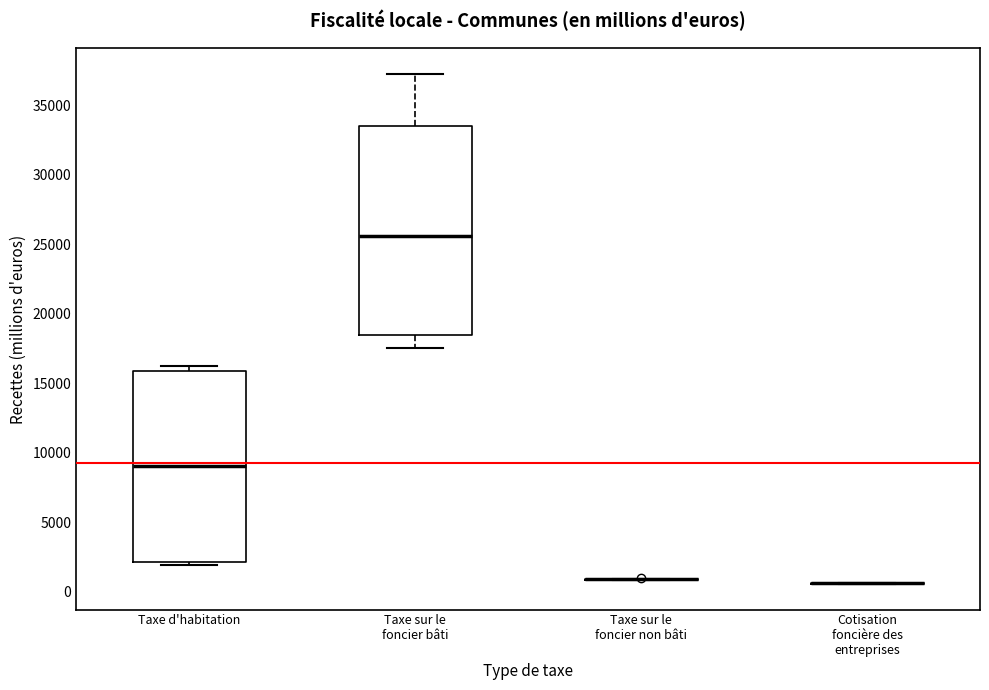

Reading left to right, transcribe this box plot: for each box, give where its median line is, the range the box spans, and where its two whiskers end, as read against the y-axis. The values are not printed on the chart, so give them approximately, as read against the axis.

Taxe d'habitation: median 9000, box 2000 to 16000, whiskers 2000 (just below the box's lower edge) to 16000 (just above the box's upper edge)
Taxe sur le foncier bâti: median 25500, box 18500 to 33500, whiskers 17500 to 37500
Taxe sur le foncier non bâti: box collapsed to a line at 1000, whiskers 1000 to 1000
Cotisation foncière des entreprises: box collapsed to a line at 500, whiskers 500 to 500